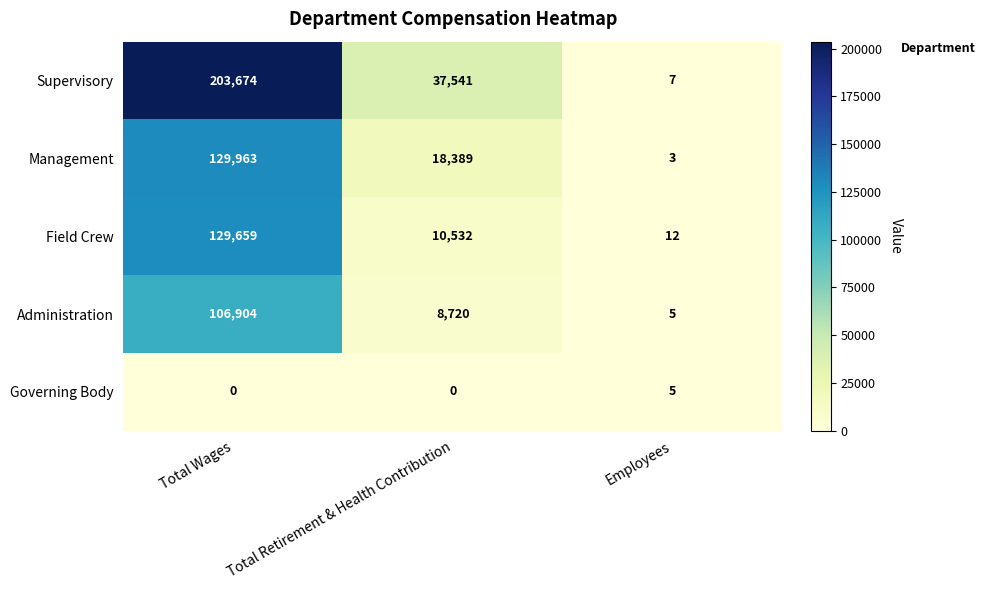

Rank the series at Total Retirement & Health Contribution from highest to lowest value.

Supervisory, Management, Field Crew, Administration, Governing Body